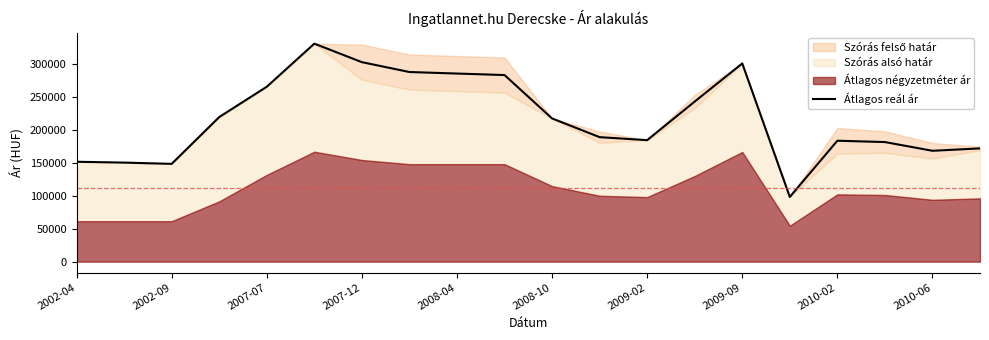

What is the maximum value for Átlagos reál ár?

330519